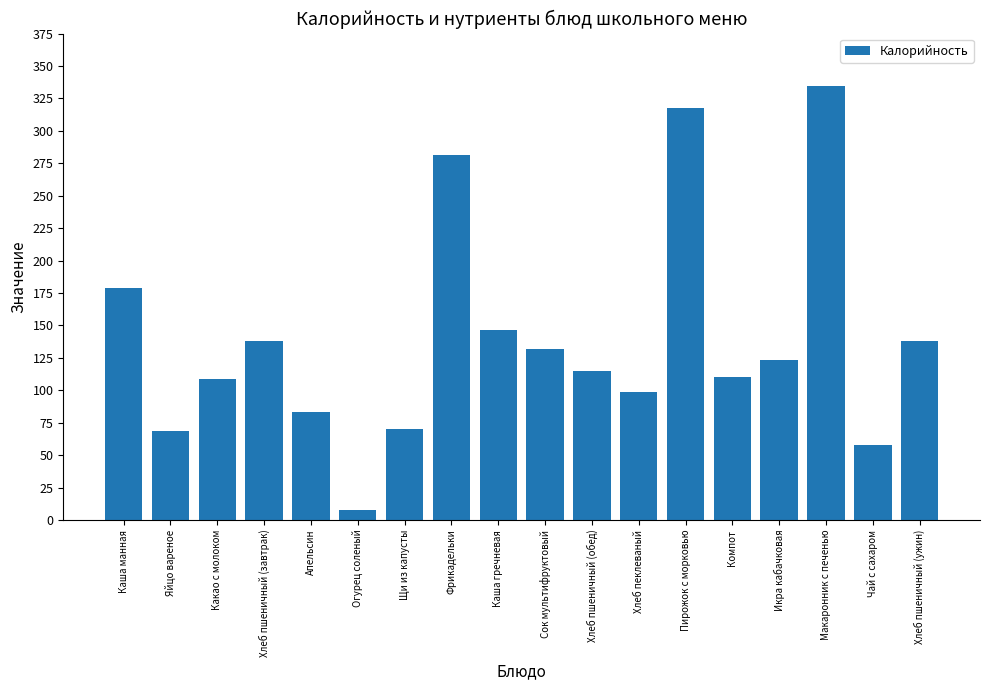

At which category does the chart reach its minimum across all series?

Огурец соленый